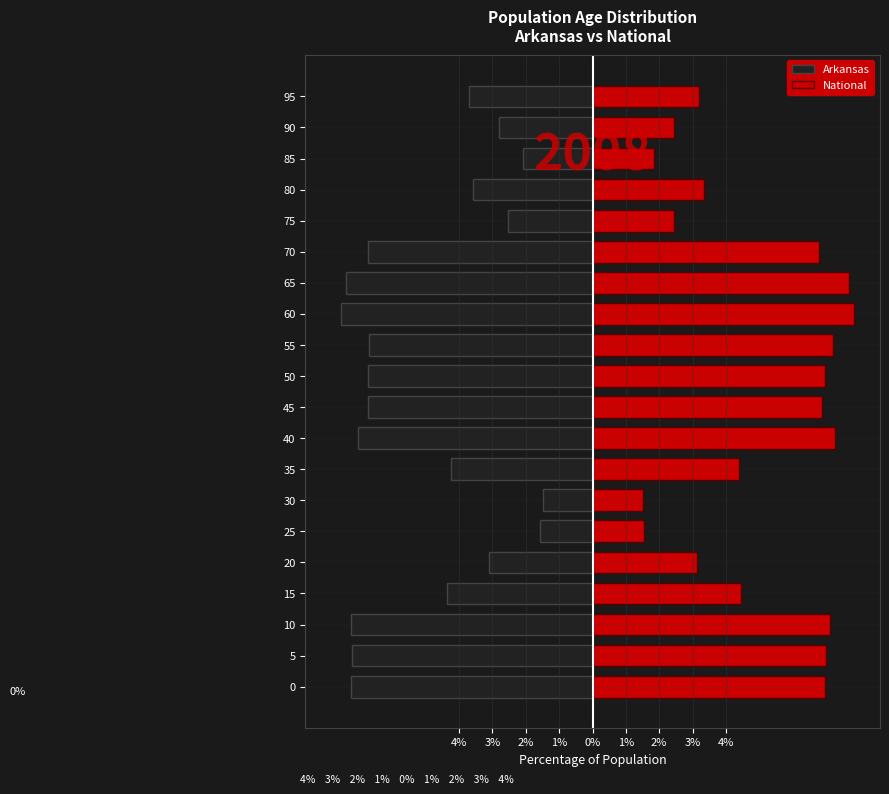

How many distinct data groups are displayed?

2